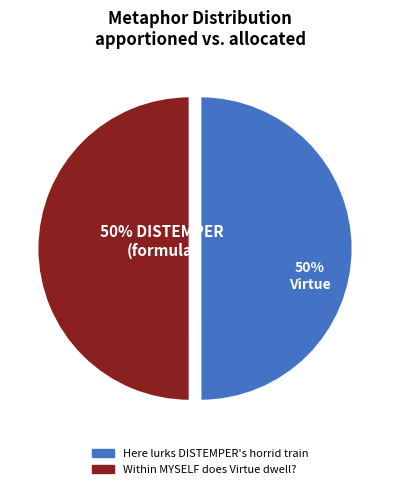

The Here lurks DISTEMPER's horrid train slice represents 50% of the pie. True or false?

True